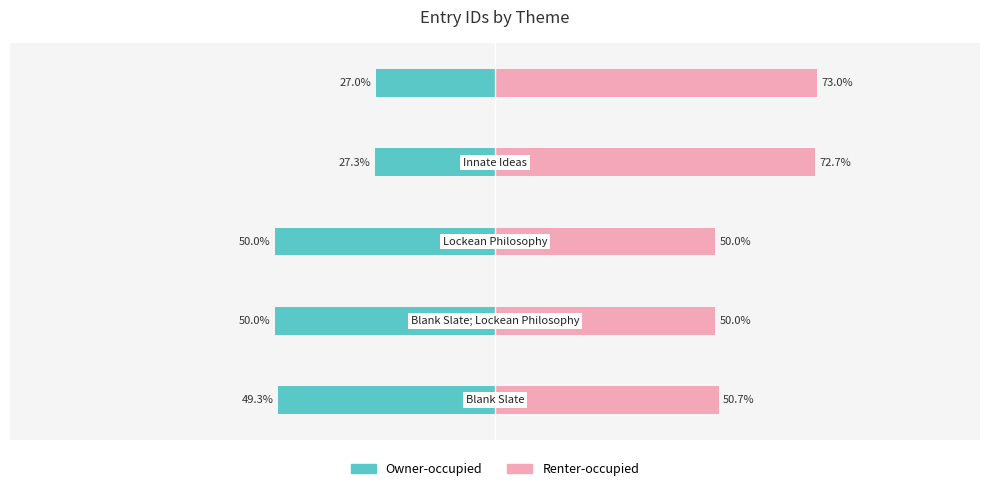

Between 1 and 4, which is larger?

4